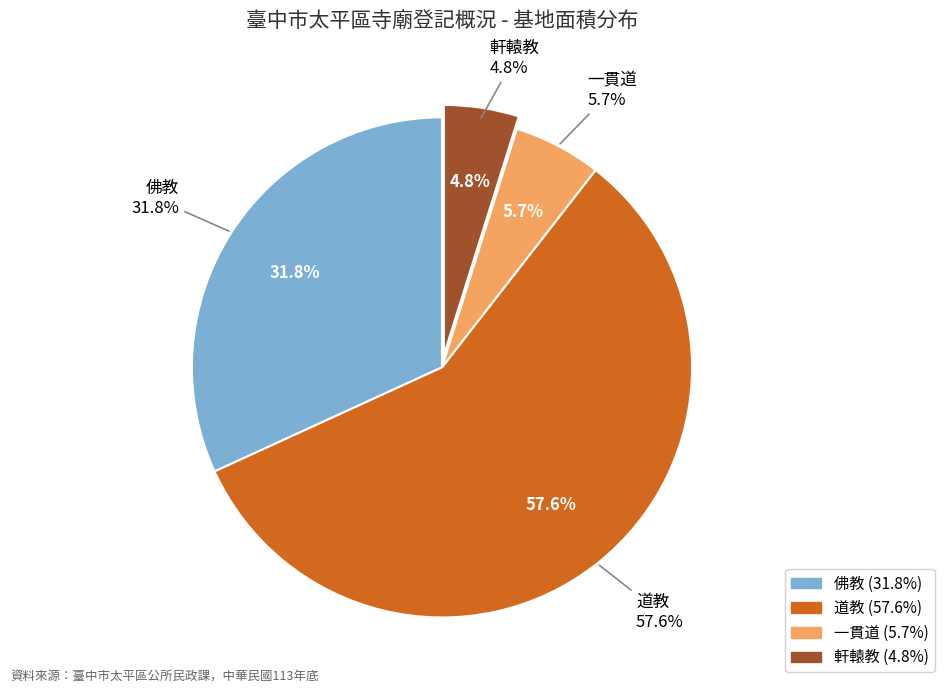

To the nearest percent, what portion does 一貫道 represent?

6%